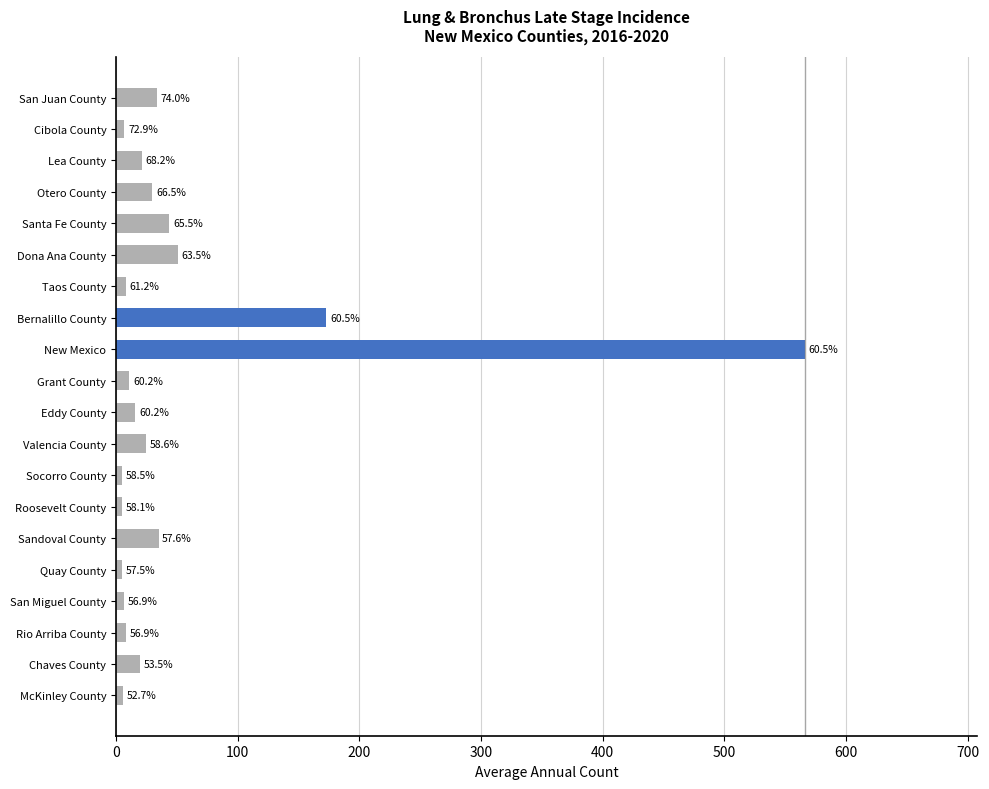

What is the greatest value displayed?

566